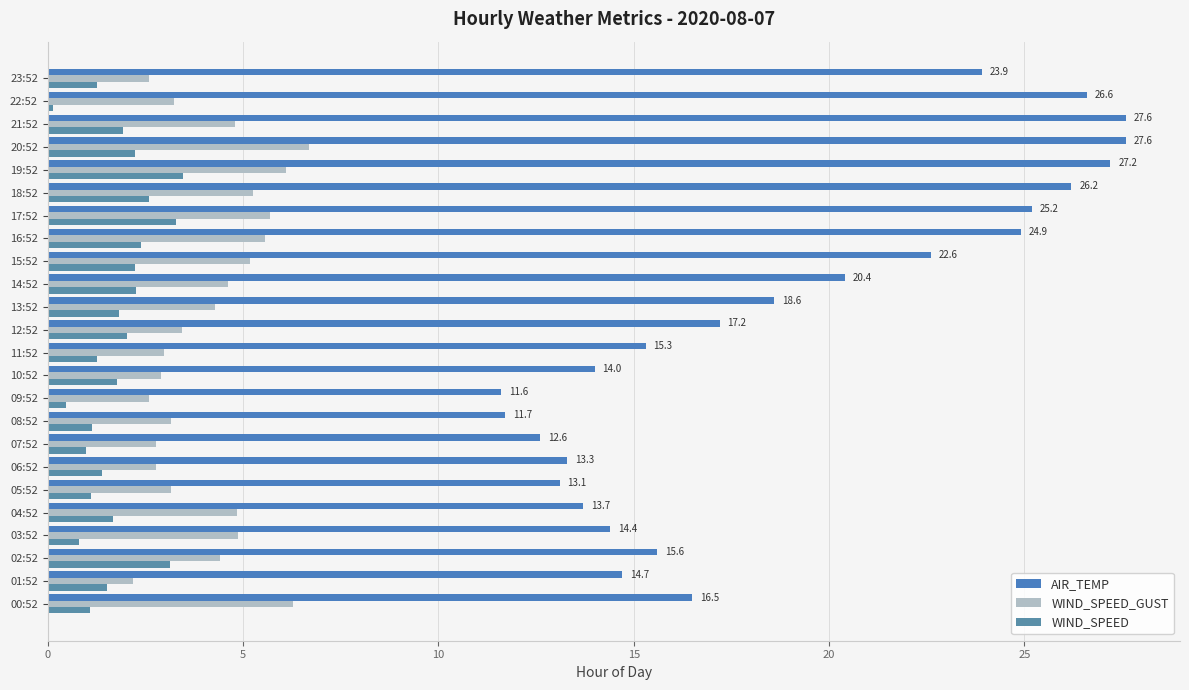

What is the average value of the WIND_SPEED_GUST series?

4.2